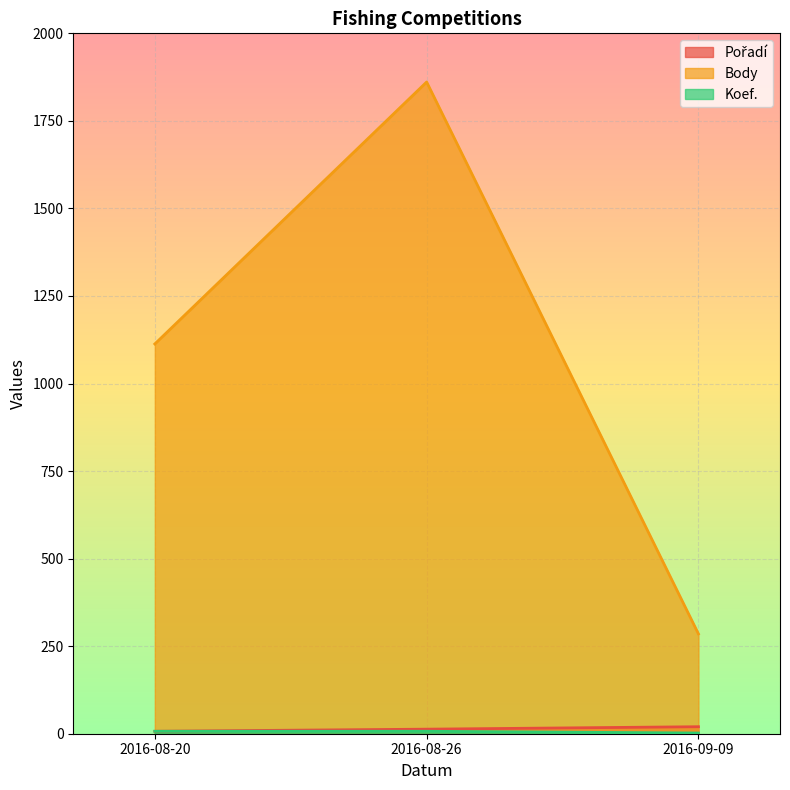

The Koef. series shows 2 at 2016-08-26. True or false?

False